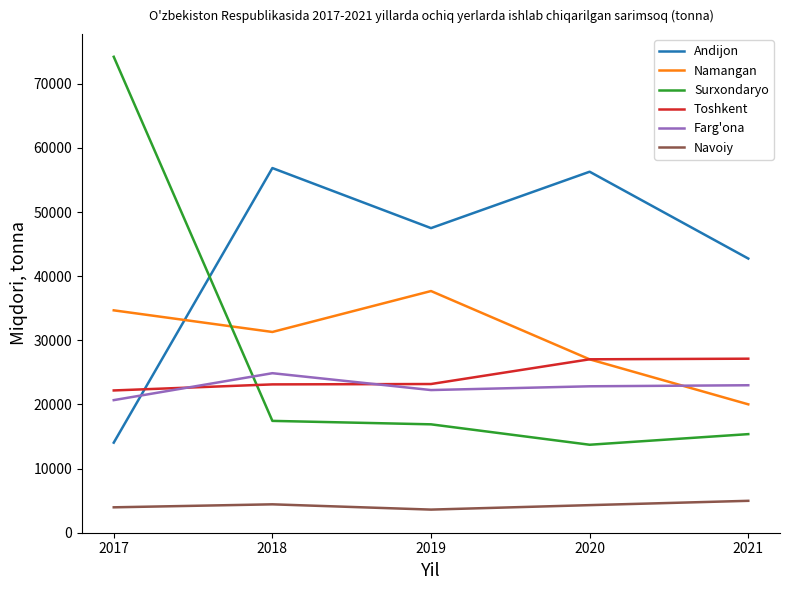

Does the chart have visible grid lines?

No